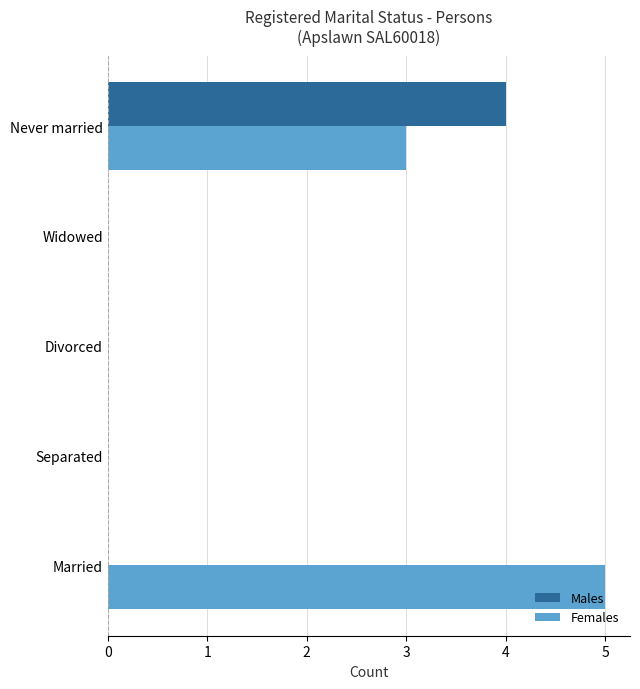

Which series has the largest total across all categories?

Females